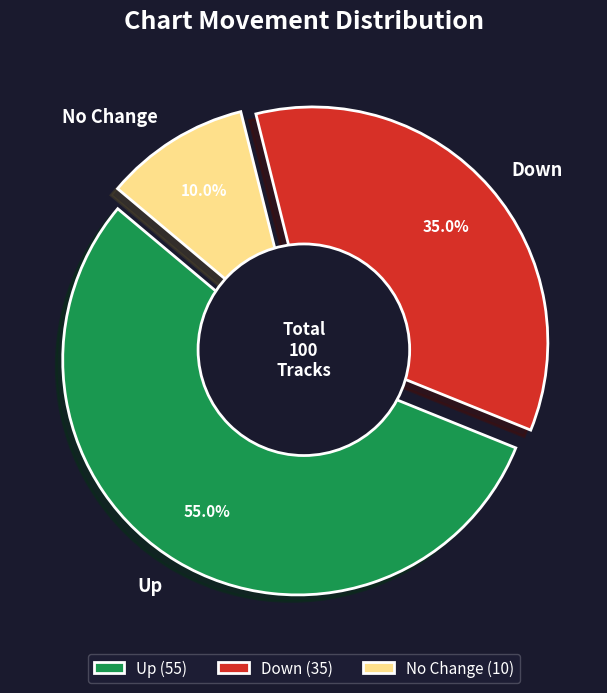

What is the largest slice in the pie chart?

up